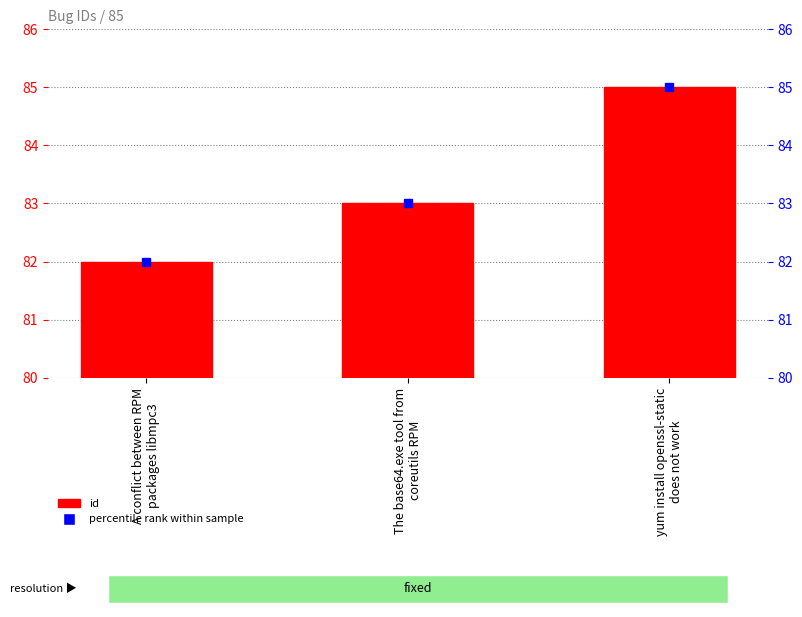

At which category does the chart reach its minimum across all series?

A conflict between RPM
packages libmpc3